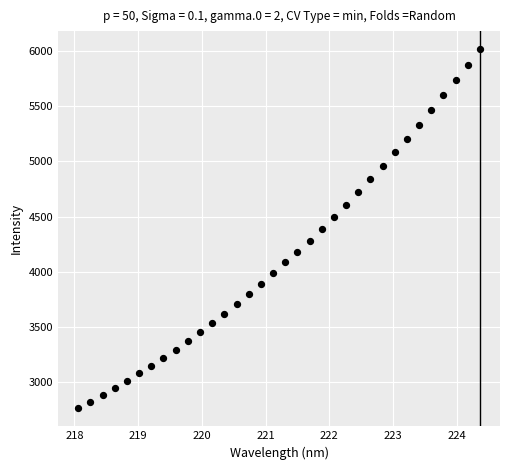

What is the range of Y values (max minus min)?

3249.8